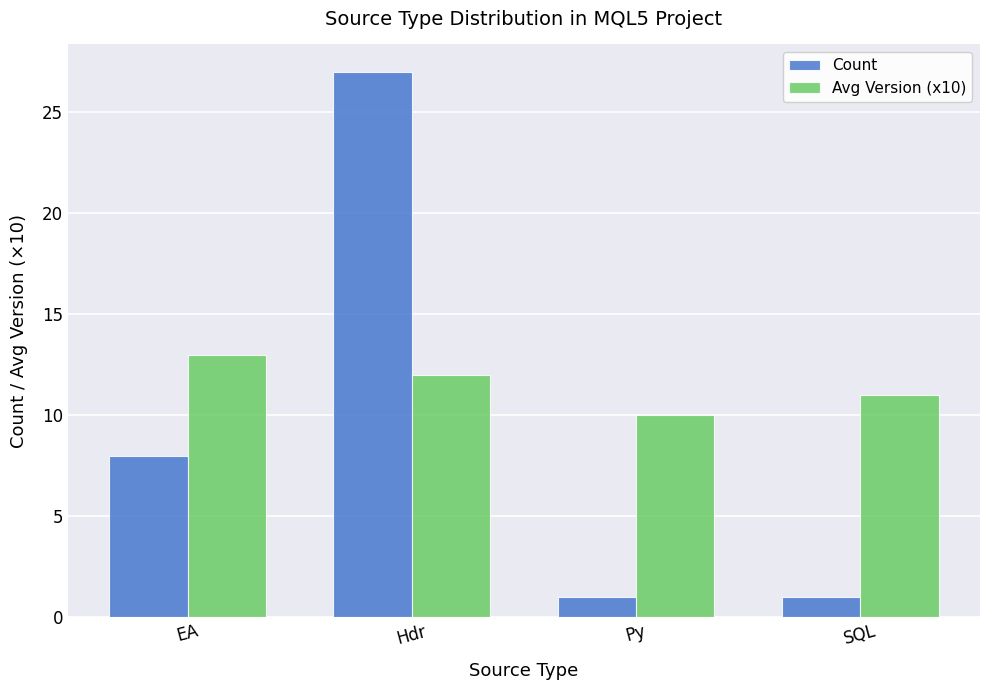

What are all the series names shown in the legend?

Count, Avg Version (x10)